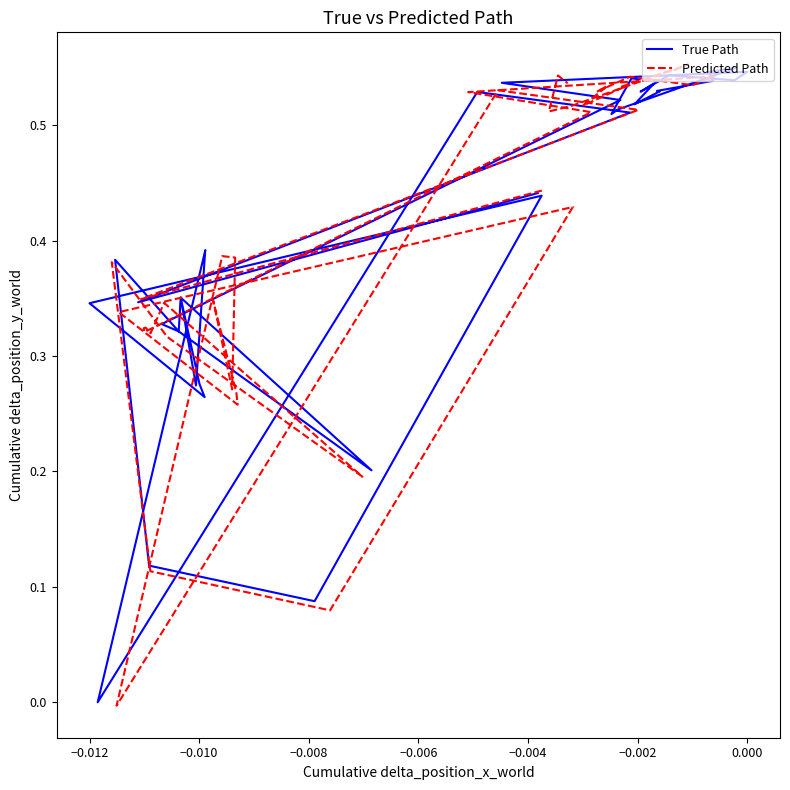

What is the greatest value displayed?

0.6